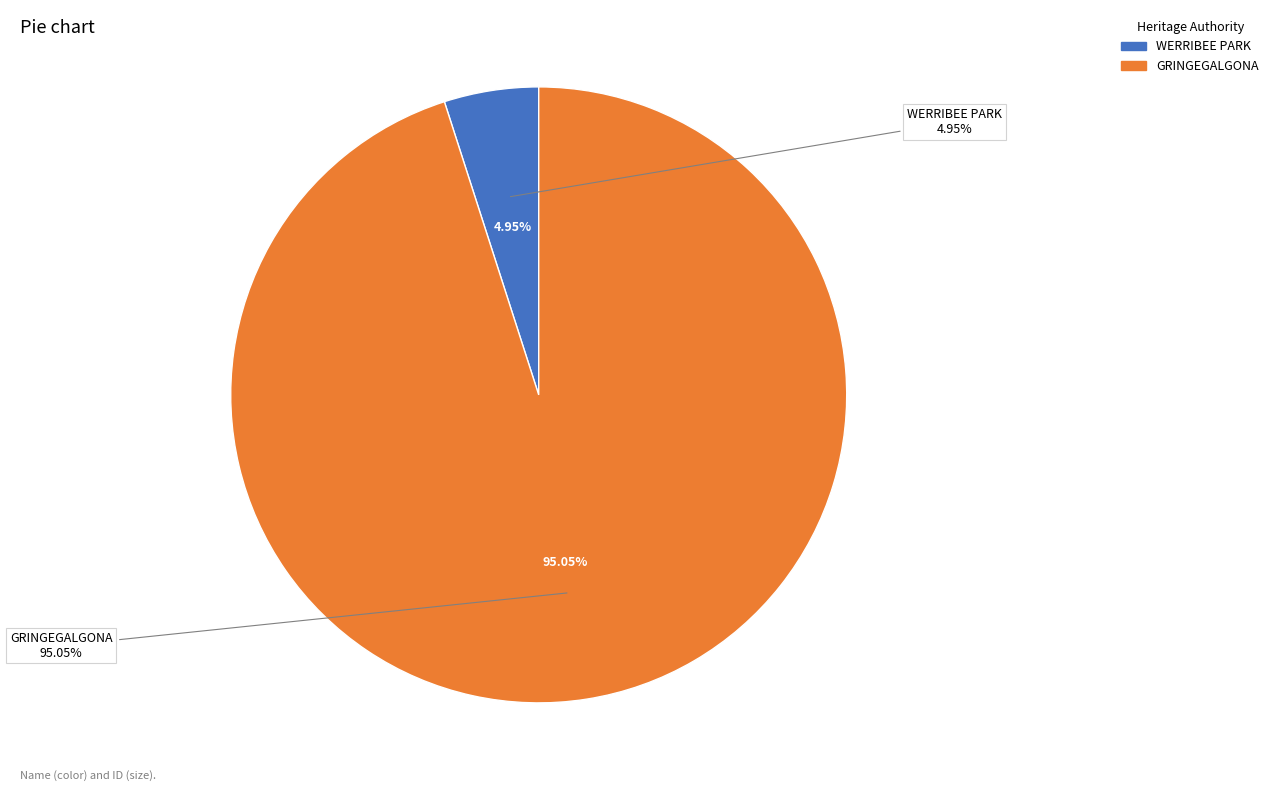

Do WERRIBEE PARK and GRINGEGALGONA together represent more than half of the pie?

Yes